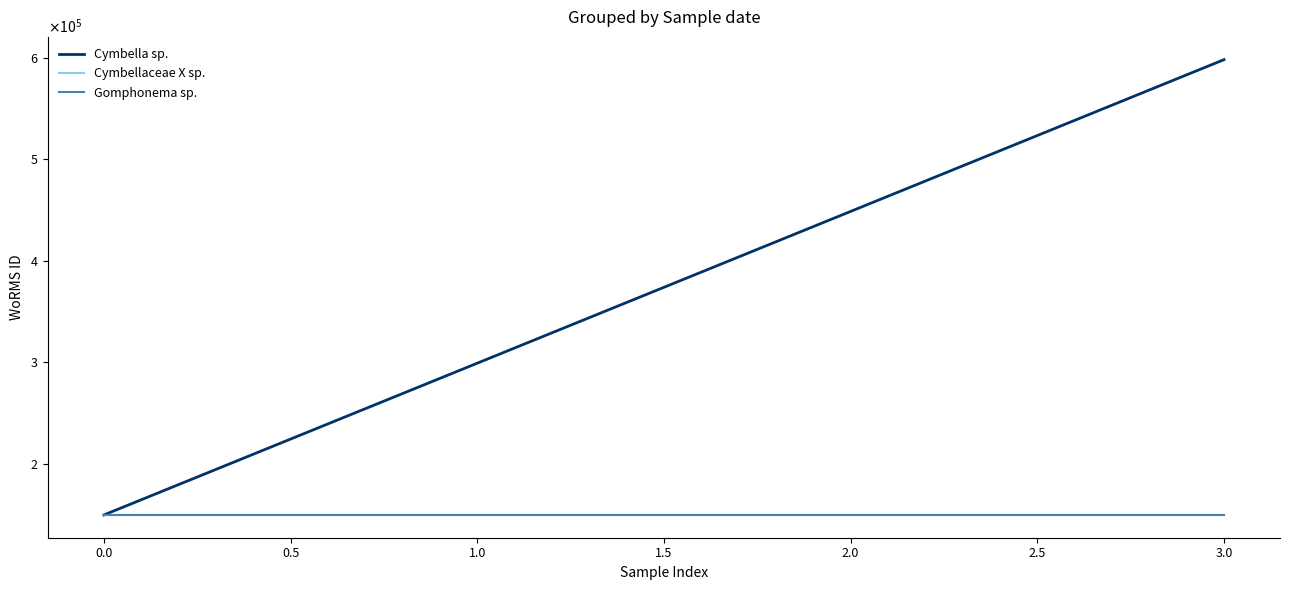

Does the chart display data point markers on the line(s)?

No